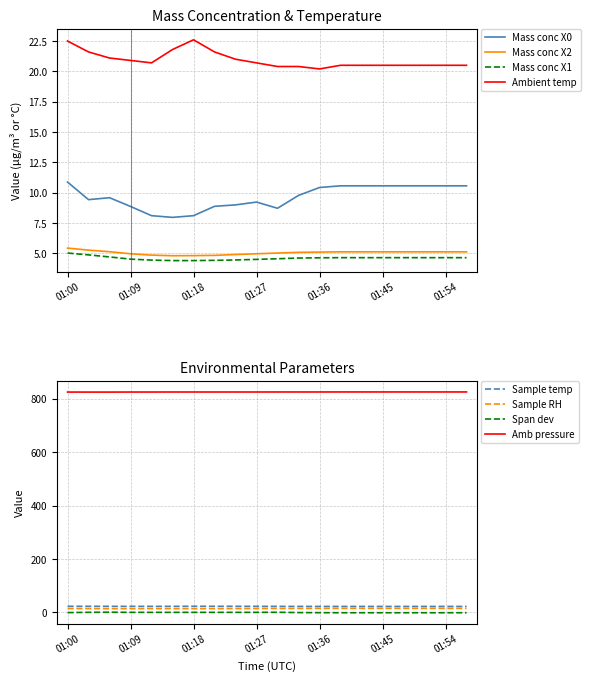

Is this an area chart (filled region under the line)?

No